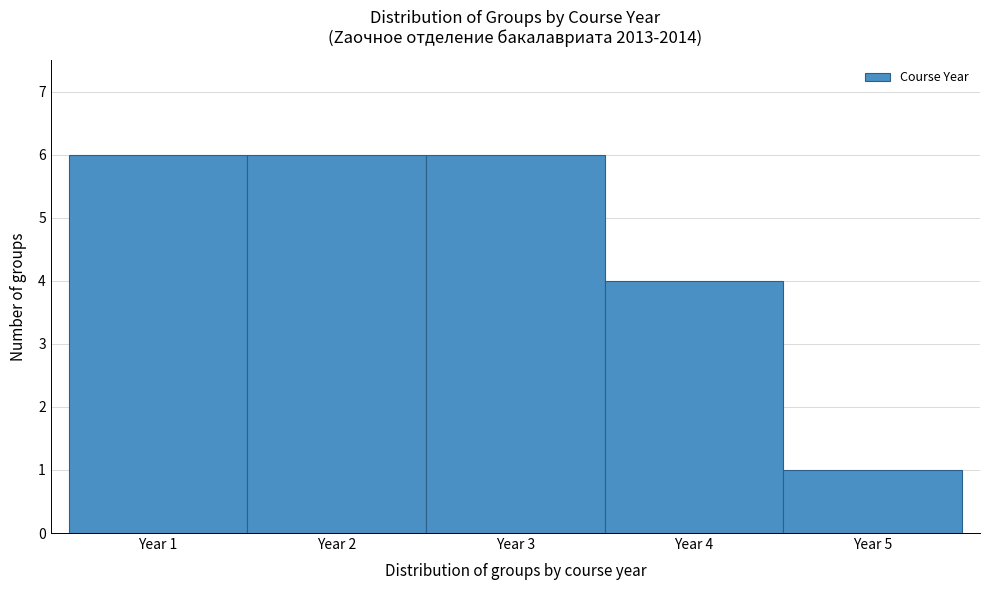

What is the height of the bar covering 0.5 to 1.5 on the x-axis? The values are not printed on the chart, so give them approximately, as read against the axis.

6